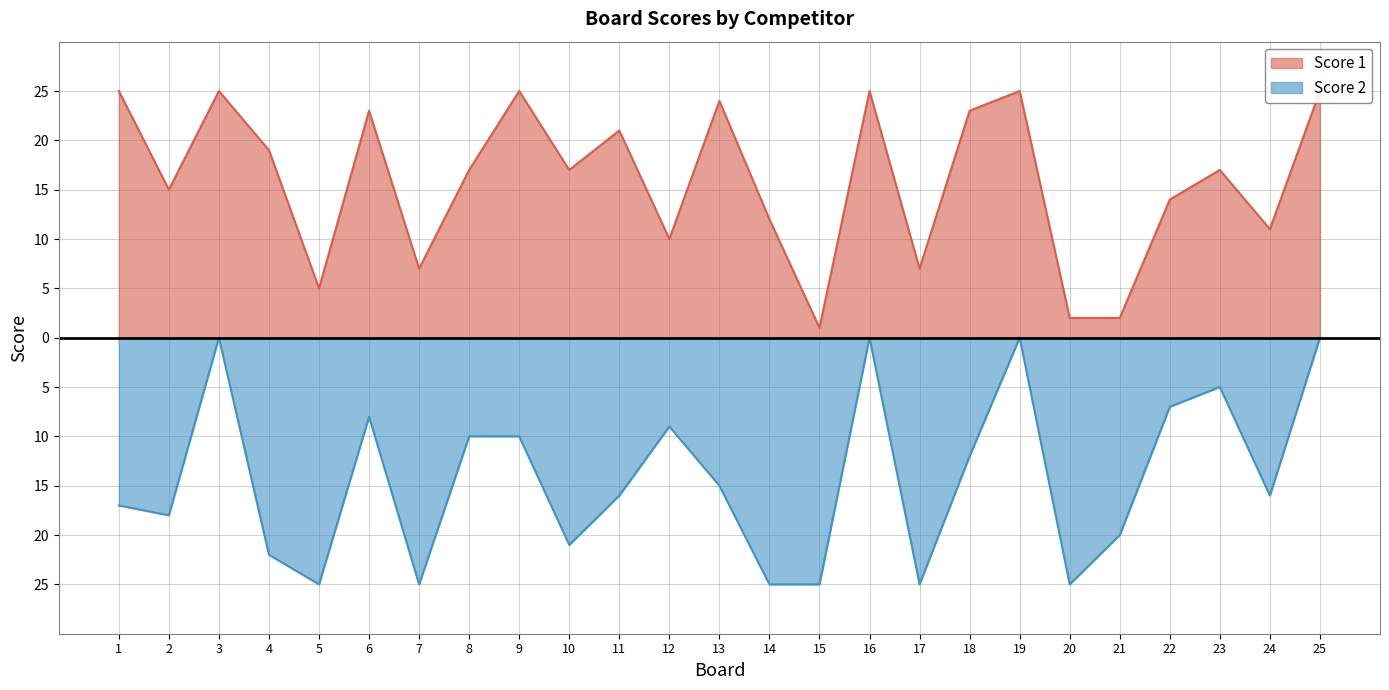

Which series has the largest range (max minus min)?

Score 2